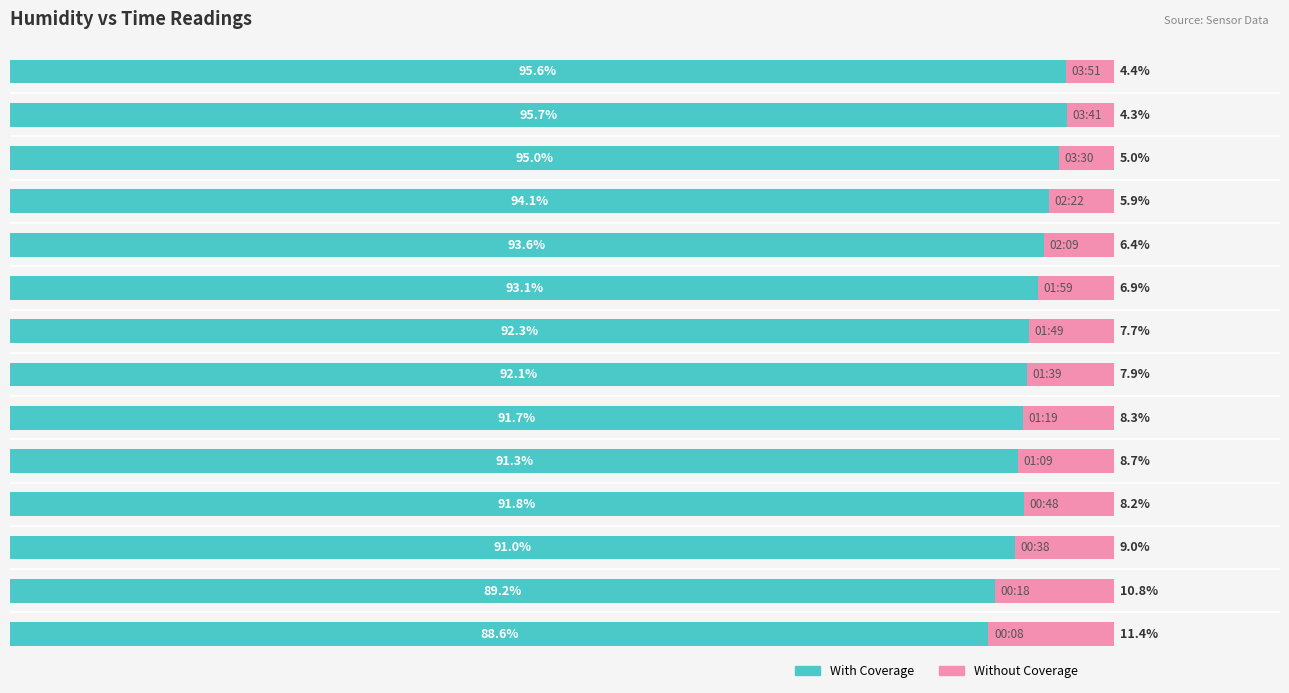

How many bars are there in each group?

2